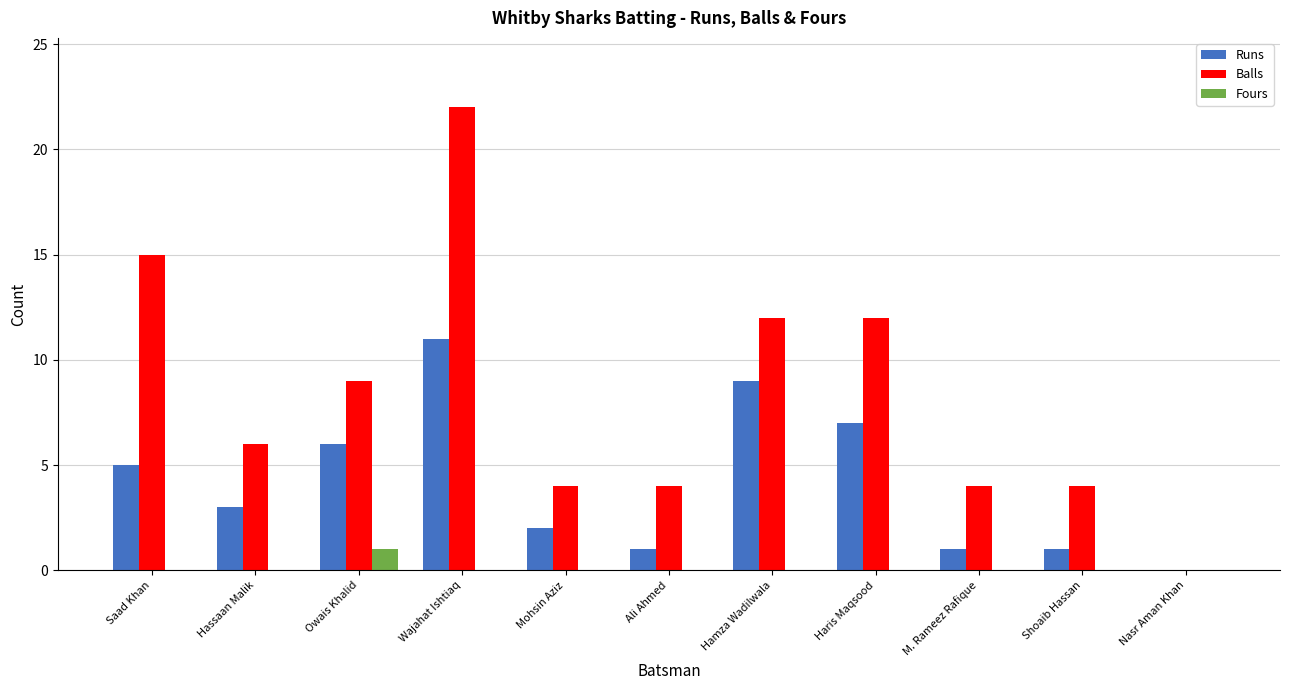

What is the total value across all series at Hamza Wadilwala?

21